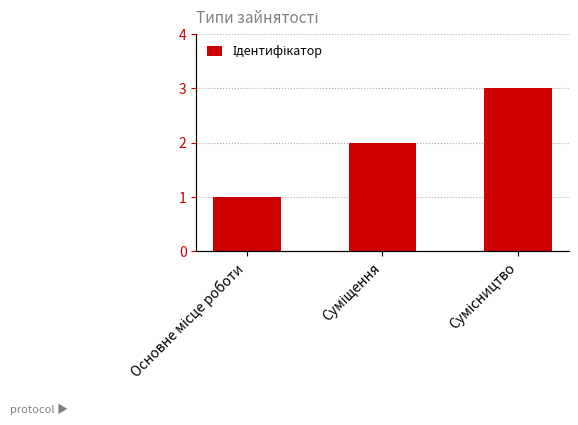

What is the minimum value shown in the chart?

1